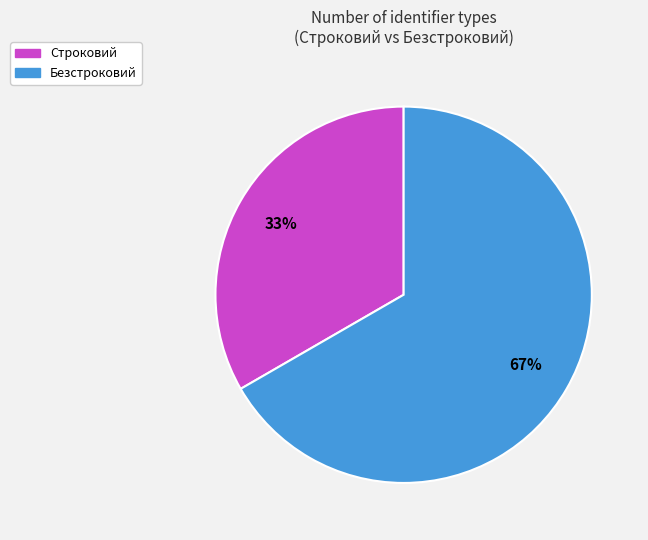

How many slices are in this pie chart?

2